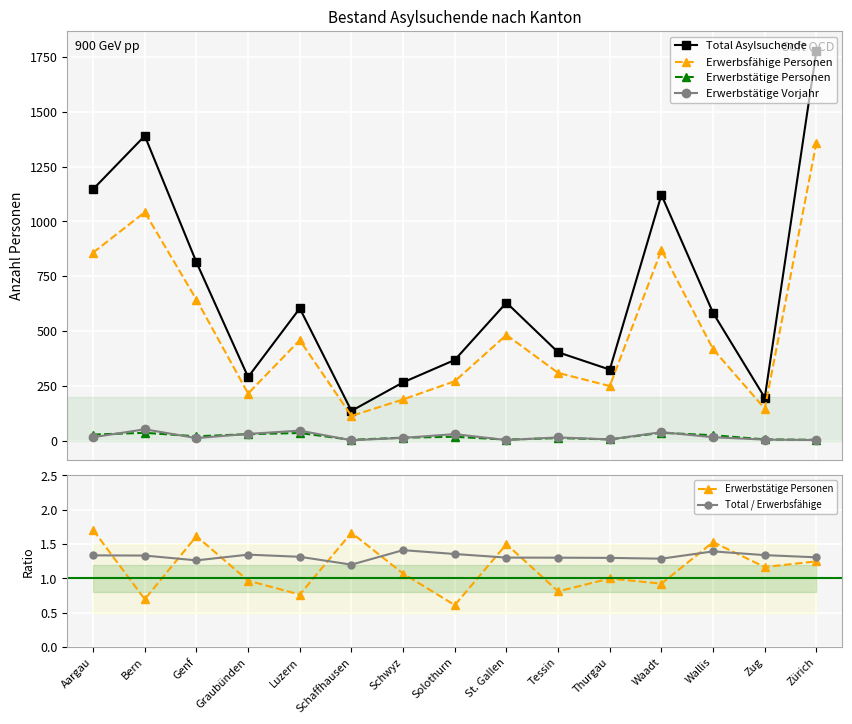

At which label is Total Asylsuchende closest to 957?

Genf